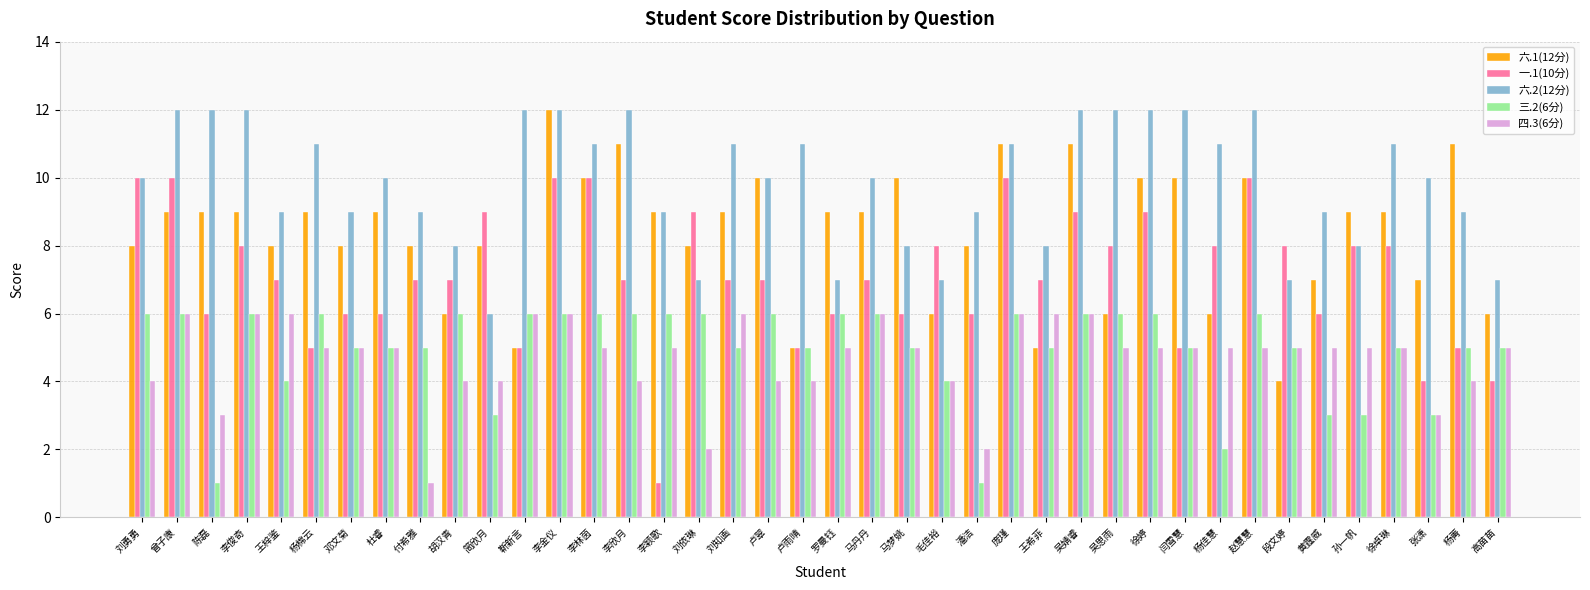

How many groups of bars are there?

40